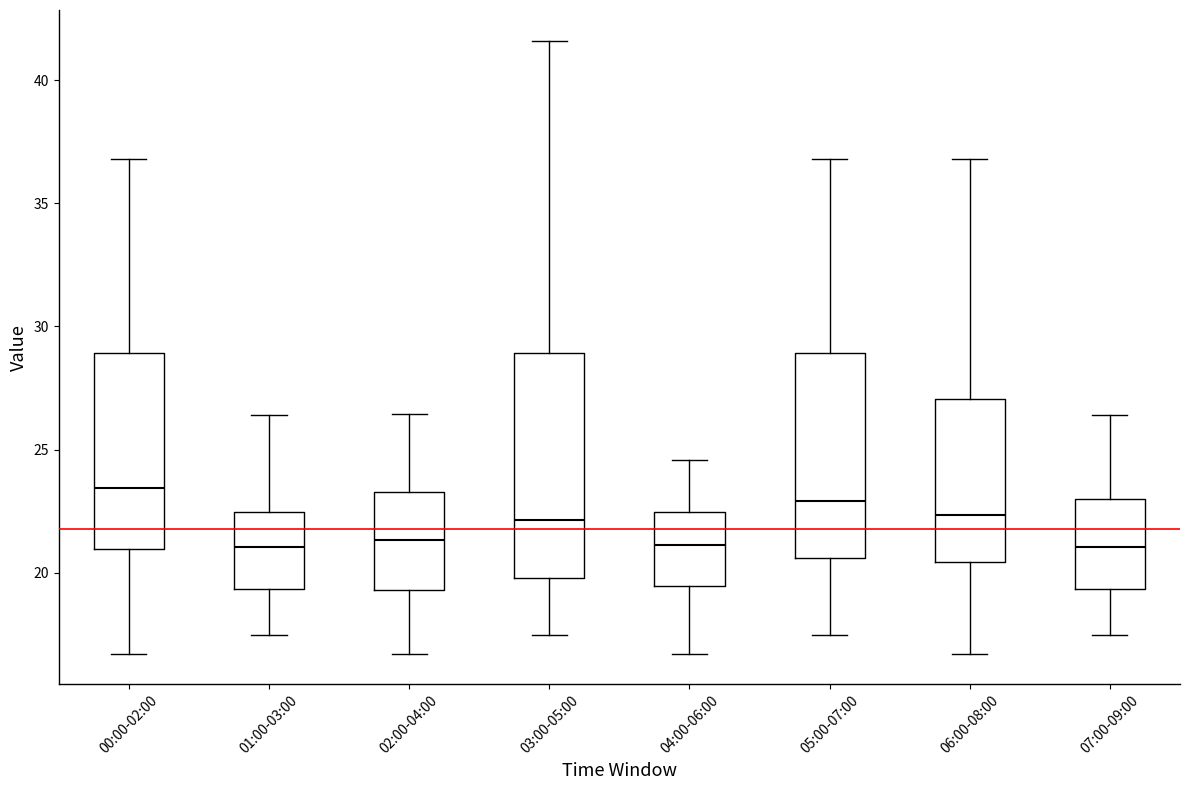

Reading left to right, read every box against the y-axis: the position of its median line, the range the box covers, and the ends of its whiskers. The values are not printed on the chart, so give them approximately, as read against the axis.

00:00-02:00: median 23.5, box 21.0 to 29.0, whiskers 16.5 to 37.0
01:00-03:00: median 21.0, box 19.5 to 22.5, whiskers 17.5 to 26.5
02:00-04:00: median 21.5, box 19.5 to 23.5, whiskers 16.5 to 26.5
03:00-05:00: median 22.0, box 20.0 to 29.0, whiskers 17.5 to 41.5
04:00-06:00: median 21.0, box 19.5 to 22.5, whiskers 16.5 to 24.5
05:00-07:00: median 23.0, box 20.5 to 29.0, whiskers 17.5 to 37.0
06:00-08:00: median 22.5, box 20.5 to 27.0, whiskers 16.5 to 37.0
07:00-09:00: median 21.0, box 19.5 to 23.0, whiskers 17.5 to 26.5